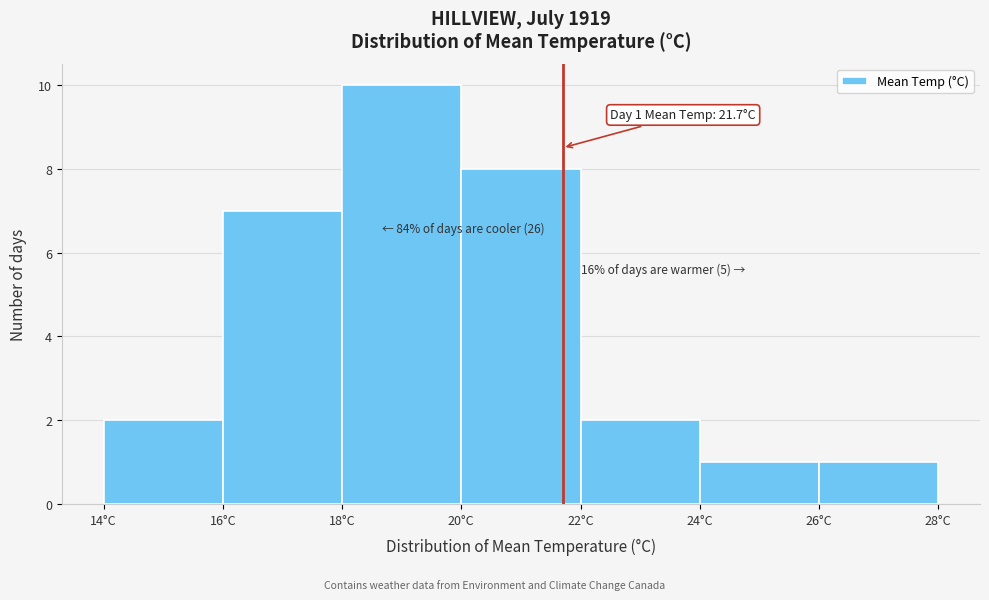

Which range on the x-axis has the tallest bar?

18 to 20